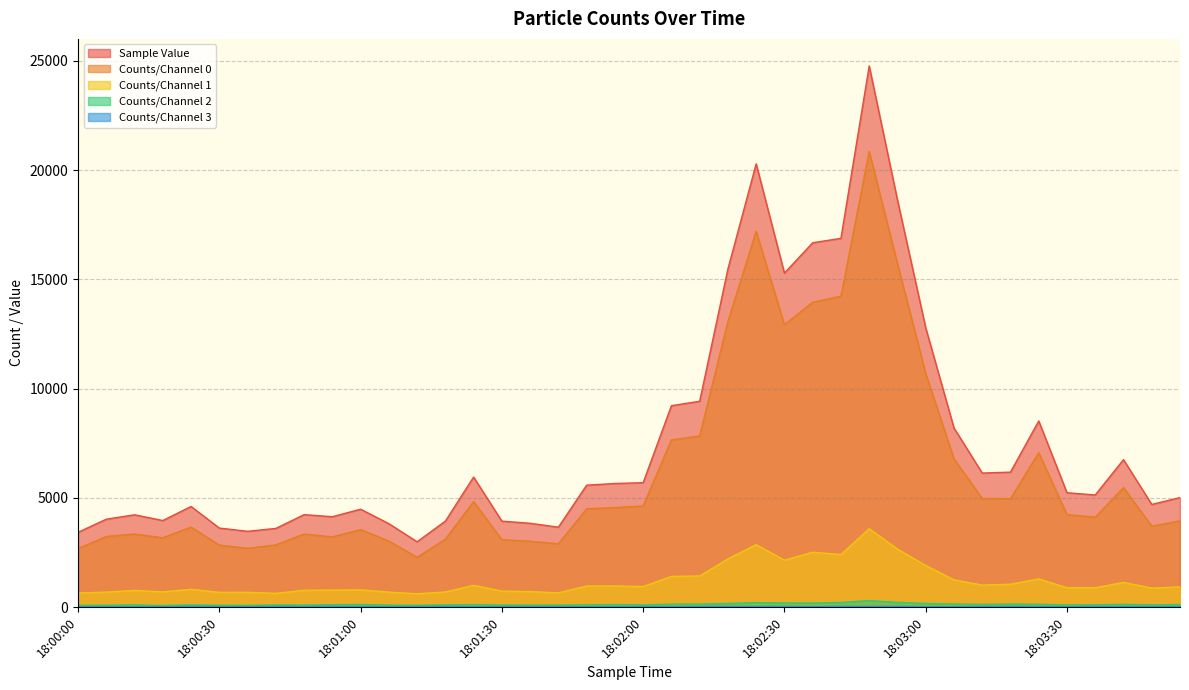

The Counts/Channel 0 series shows 1487 at 18:00:42. True or false?

False